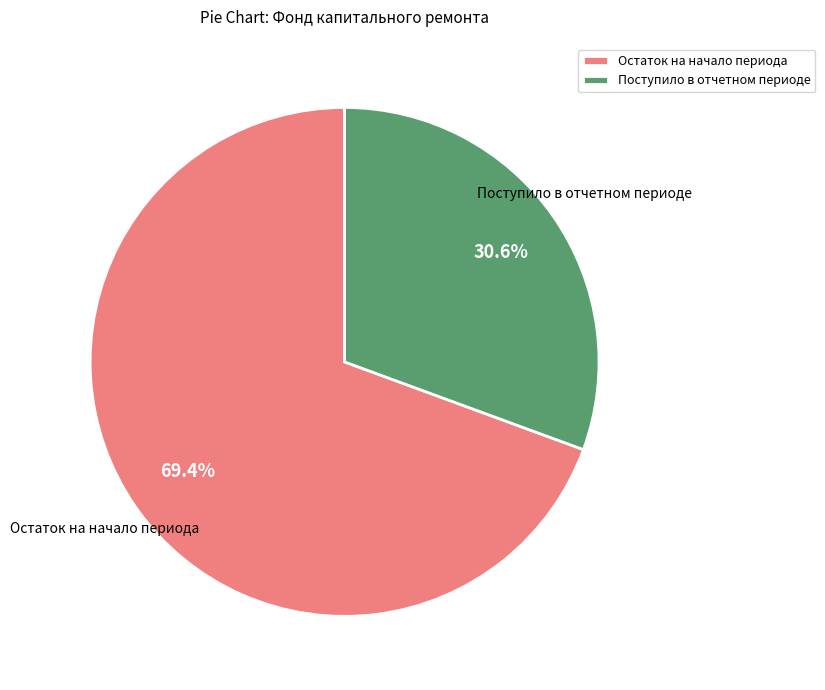

Does Остаток на начало периода account for over 50% of the chart?

Yes